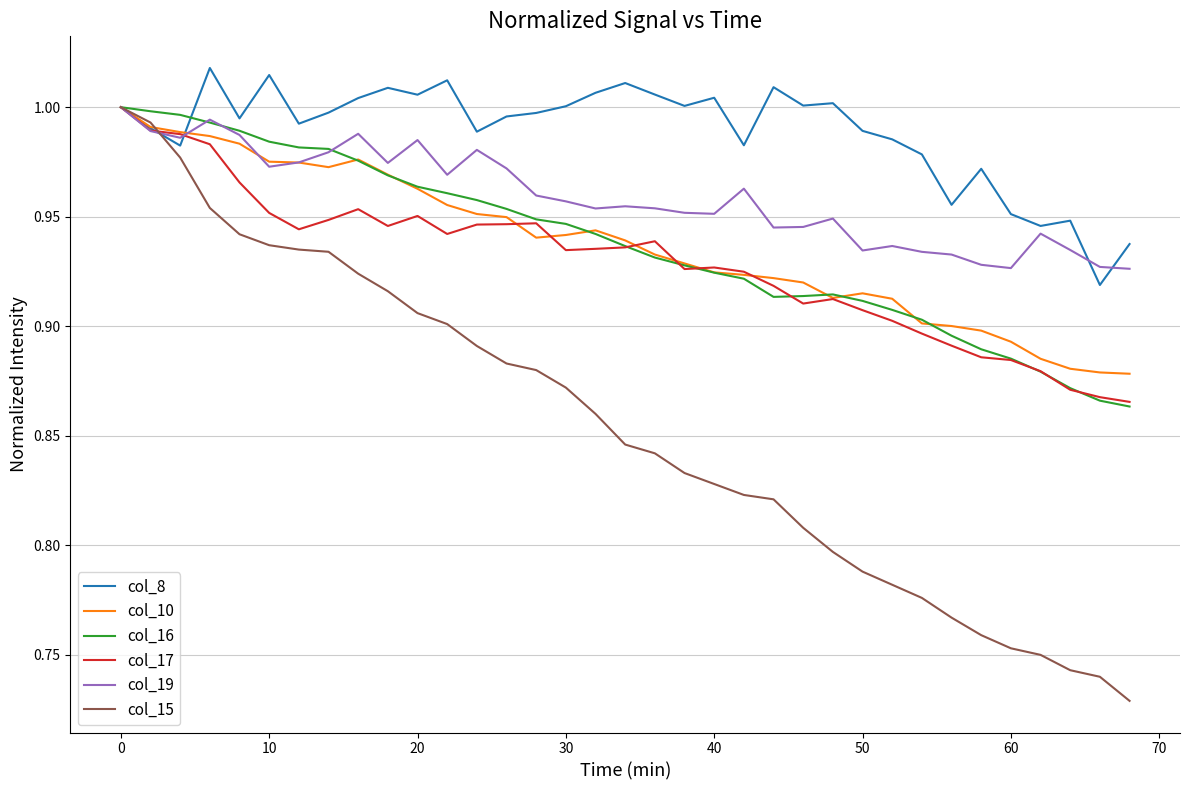

Which series has the largest range (max minus min)?

col_15